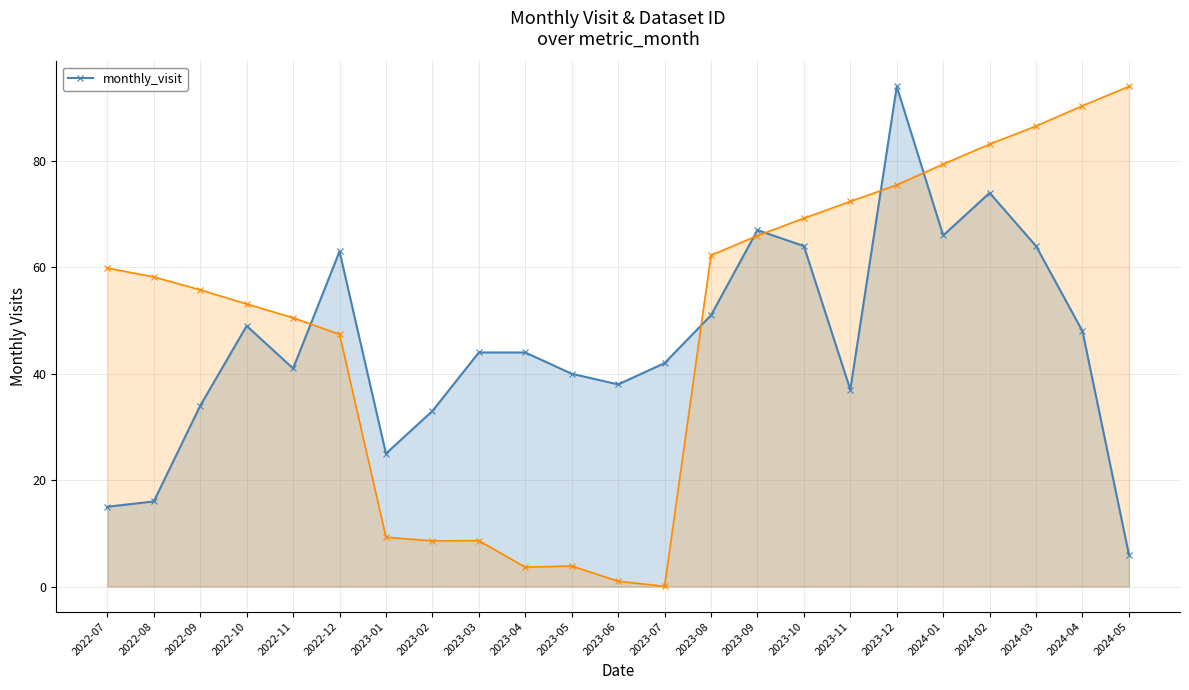

Reading left to right, transcribe all the data shown in this chart.

15	16	34	49	41	63	25	33	44	44	40	38	42	51	67	64	37	94	66	74	64	48	6